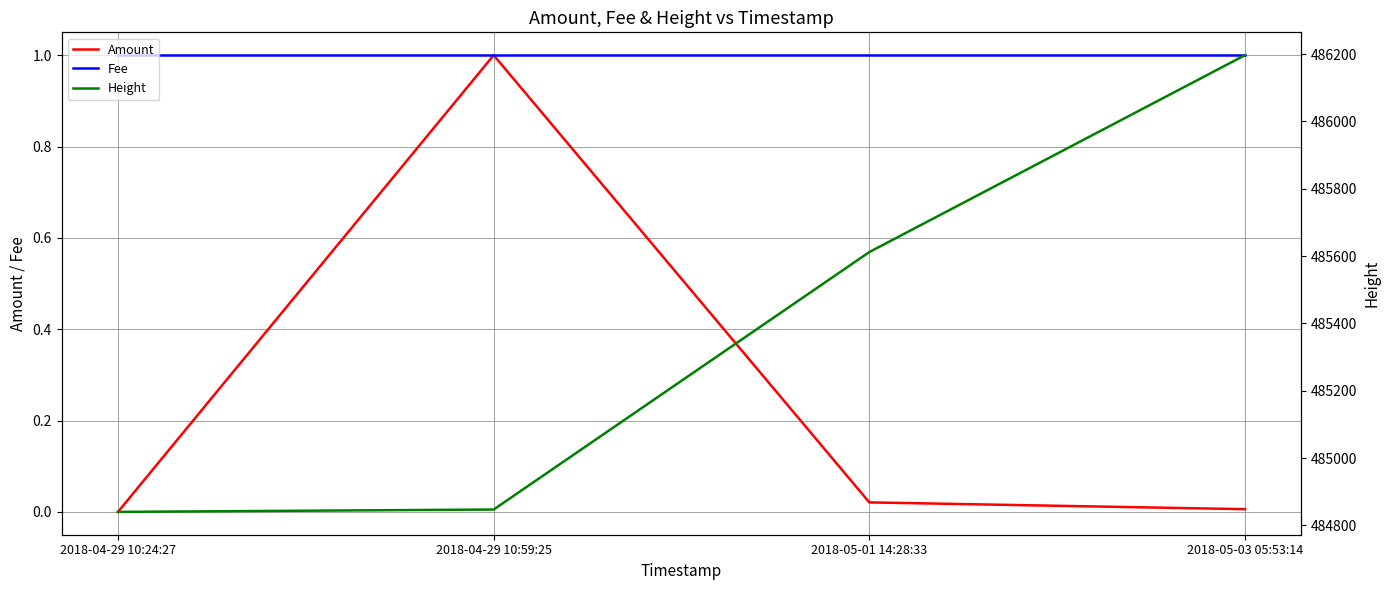

What is the label of the 2nd point from the right?

2018-05-01 14:28:33